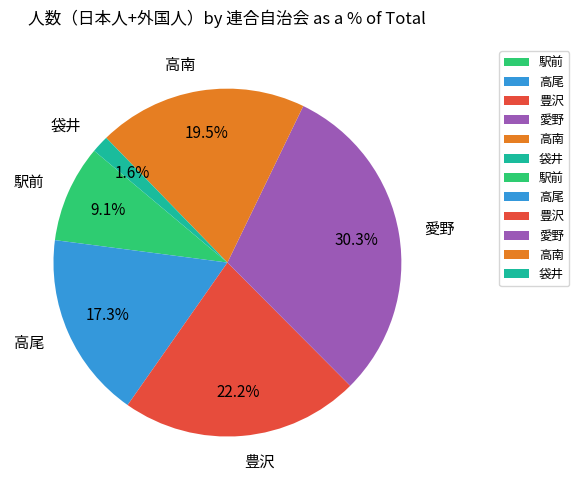

Which category has the smallest portion of the pie?

袋井